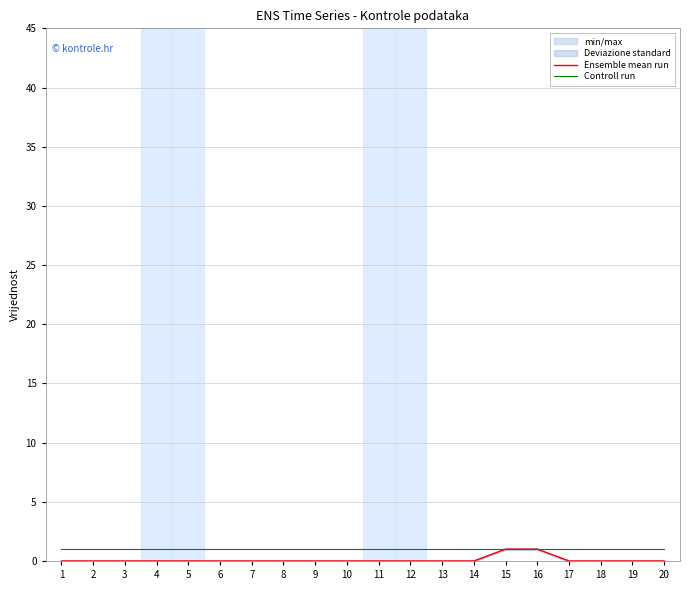

Reading right to left, what are all the values shown in this chart?

Ensemble mean run: 20=0	19=0	18=0	17=0	16=1	15=1	14=0	13=0	12=0	11=0	10=0	9=0	8=0	7=0	6=0	5=0	4=0	3=0	2=0	1=0
Controll run: 20=1	19=1	18=1	17=1	16=1	15=1	14=1	13=1	12=1	11=1	10=1	9=1	8=1	7=1	6=1	5=1	4=1	3=1	2=1	1=1